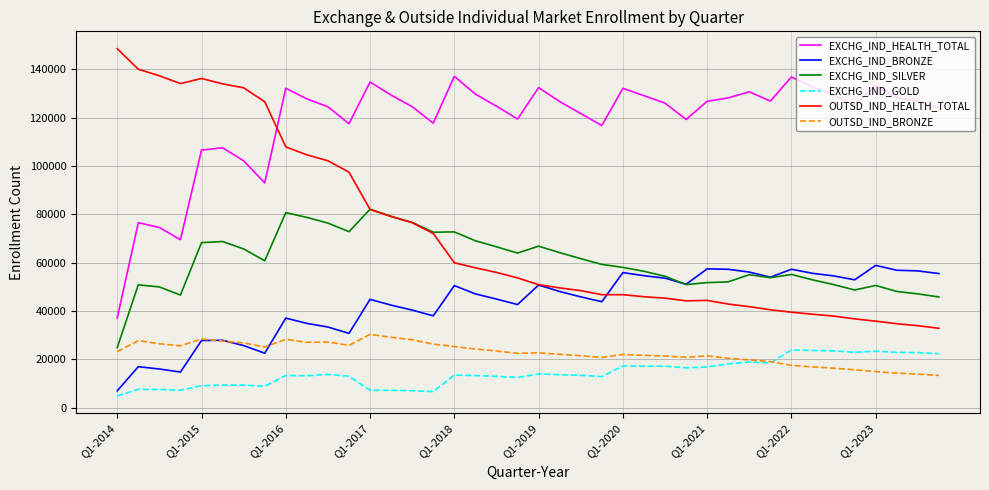

What is the lowest value of the OUTSD_IND_BRONZE series?

13321